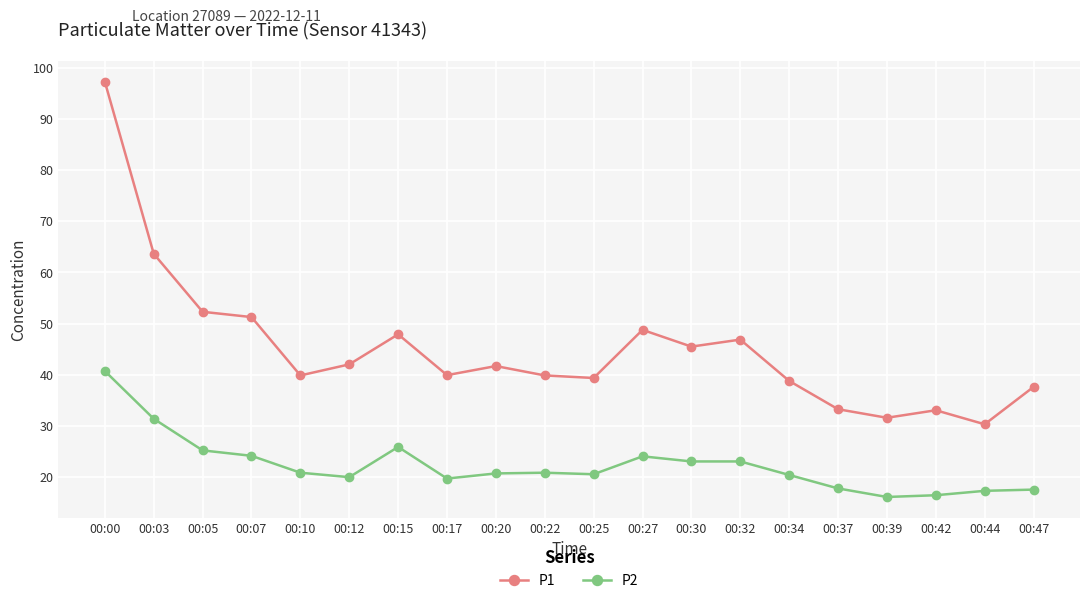

Does the chart have visible grid lines?

Yes